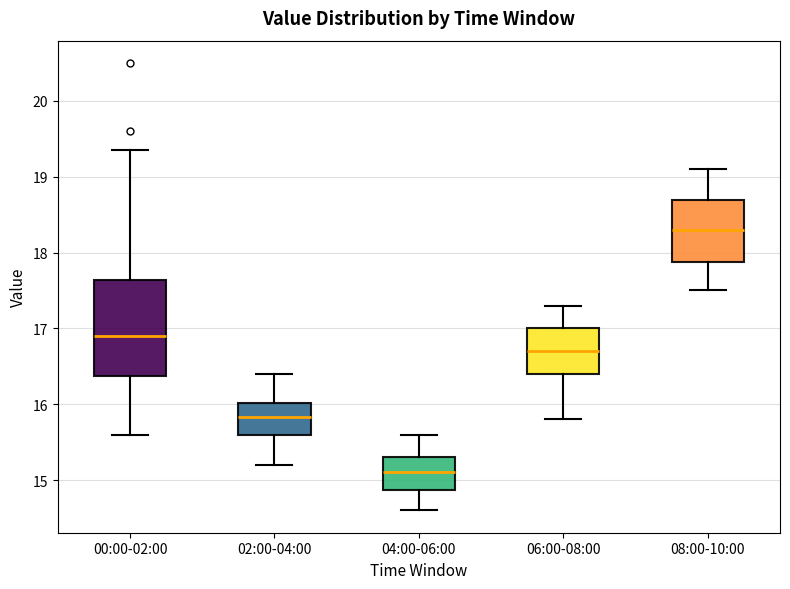

Which box is the tallest, from its lower edge to its upper edge?

00:00-02:00